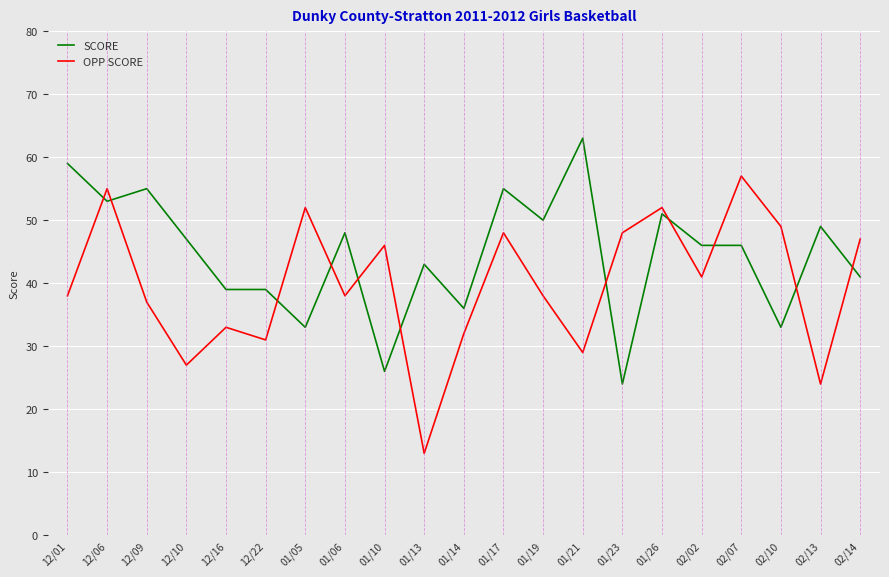

What is the total value across all series at 01/19?

88